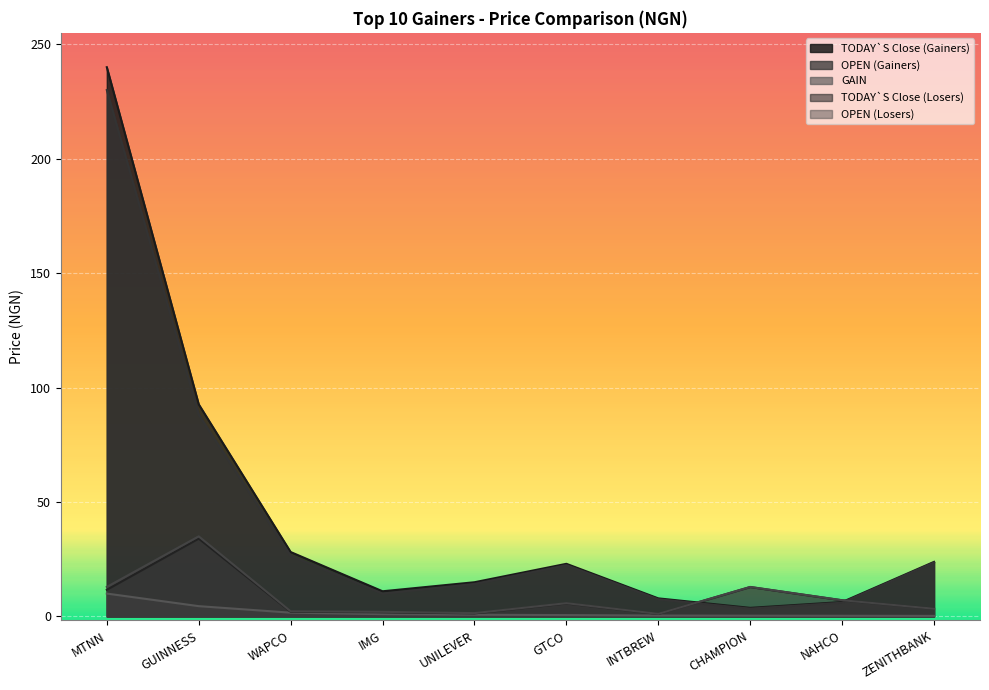

Where is GAIN nearest to the value 5?

GUINNESS